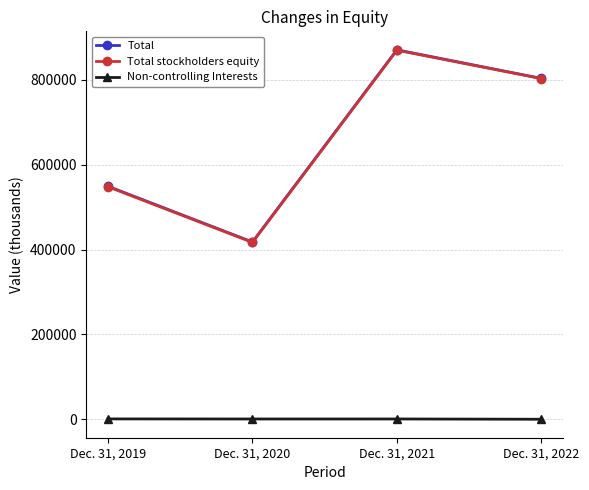

Where is Total nearest to the value 644235?

Dec. 31, 2019